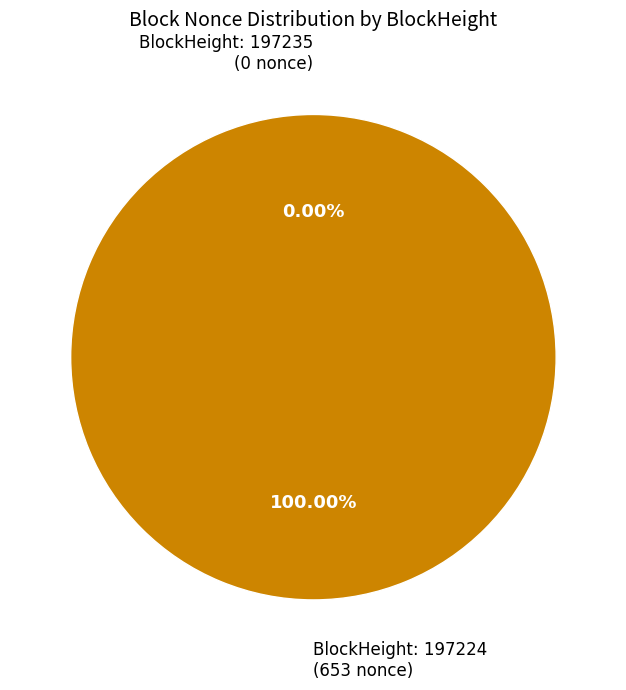

Which category has the biggest portion of the pie?

197224